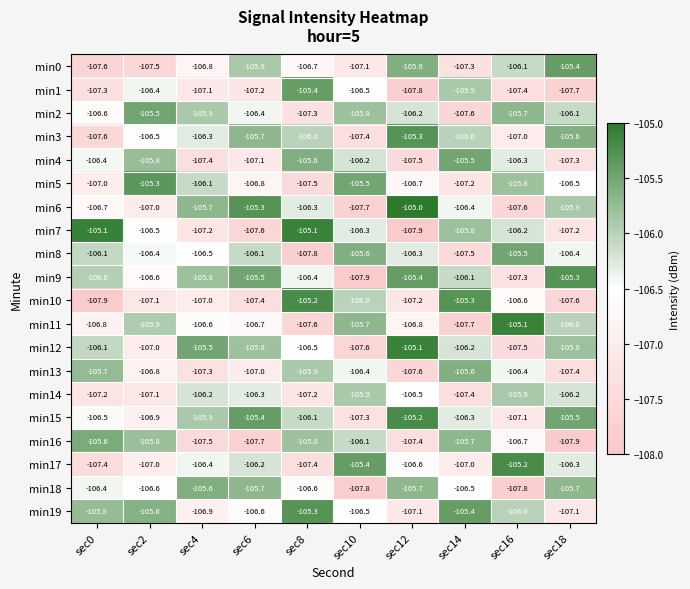

Which series has the largest range (max minus min)?

min7